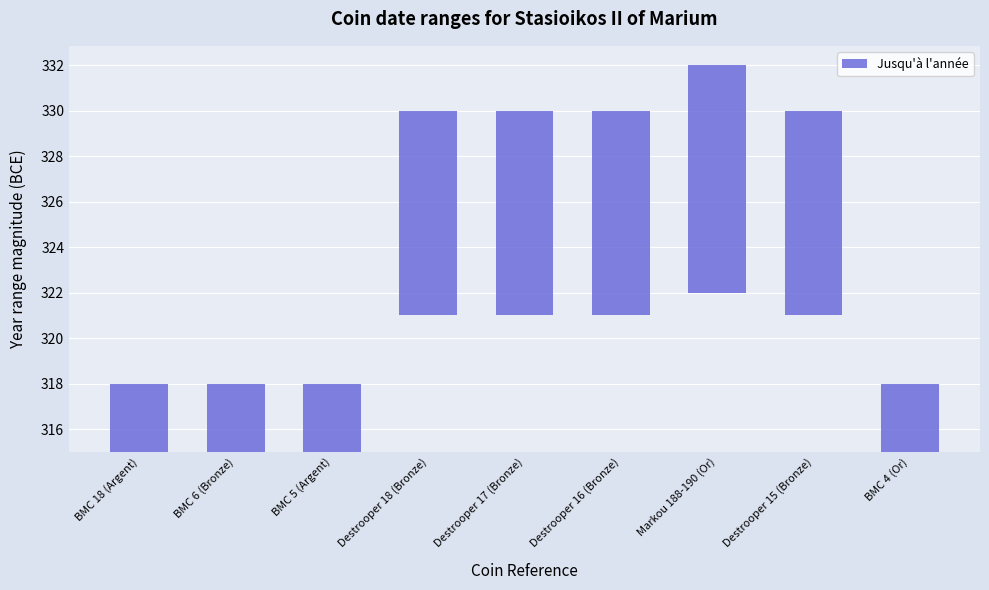

At which category does the chart reach its minimum across all series?

BMC 18 (Argent)